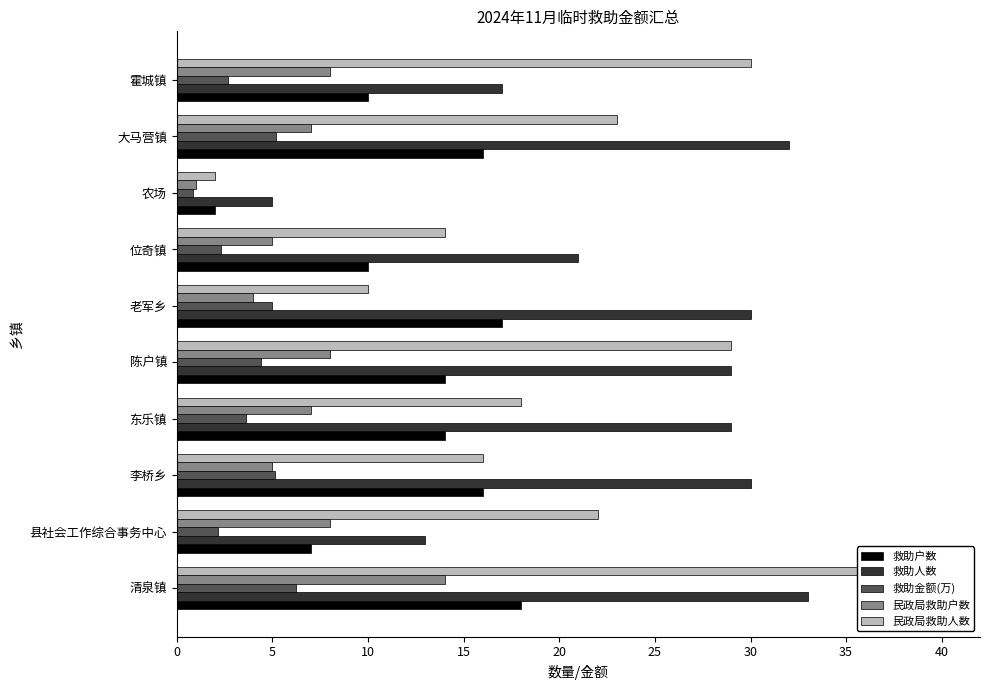

What is the value of the 民政局救助户数 bar at the 2nd from the left?

8.0